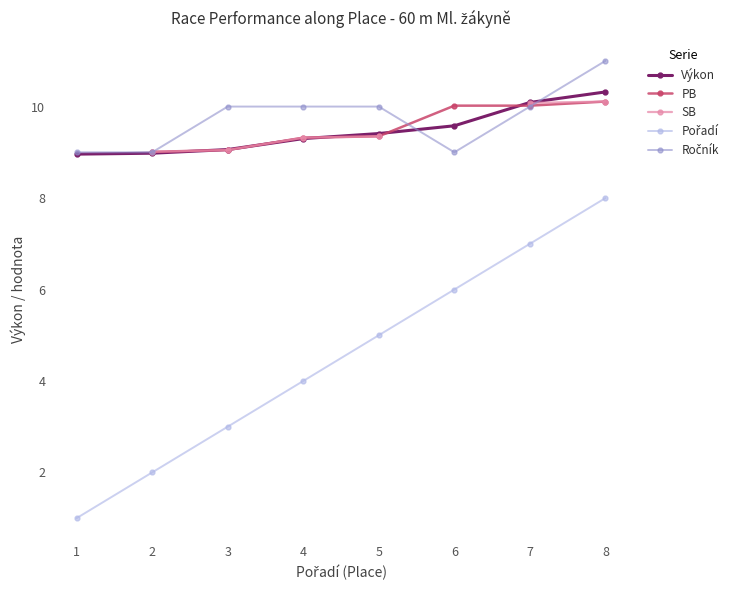

True or false: Výkon has more than 2 points higher than both neighbors.

False